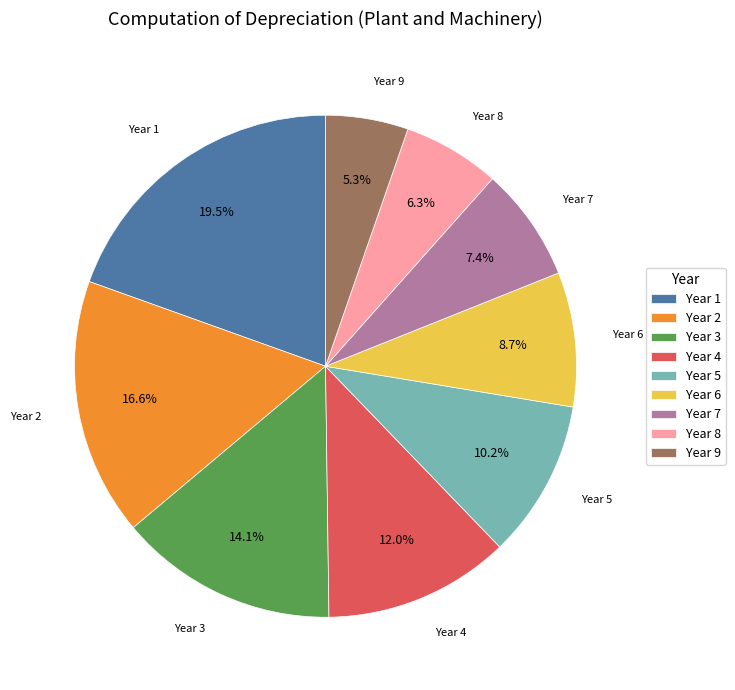

What percentage is the Year 6 slice, to the nearest percent?

9%